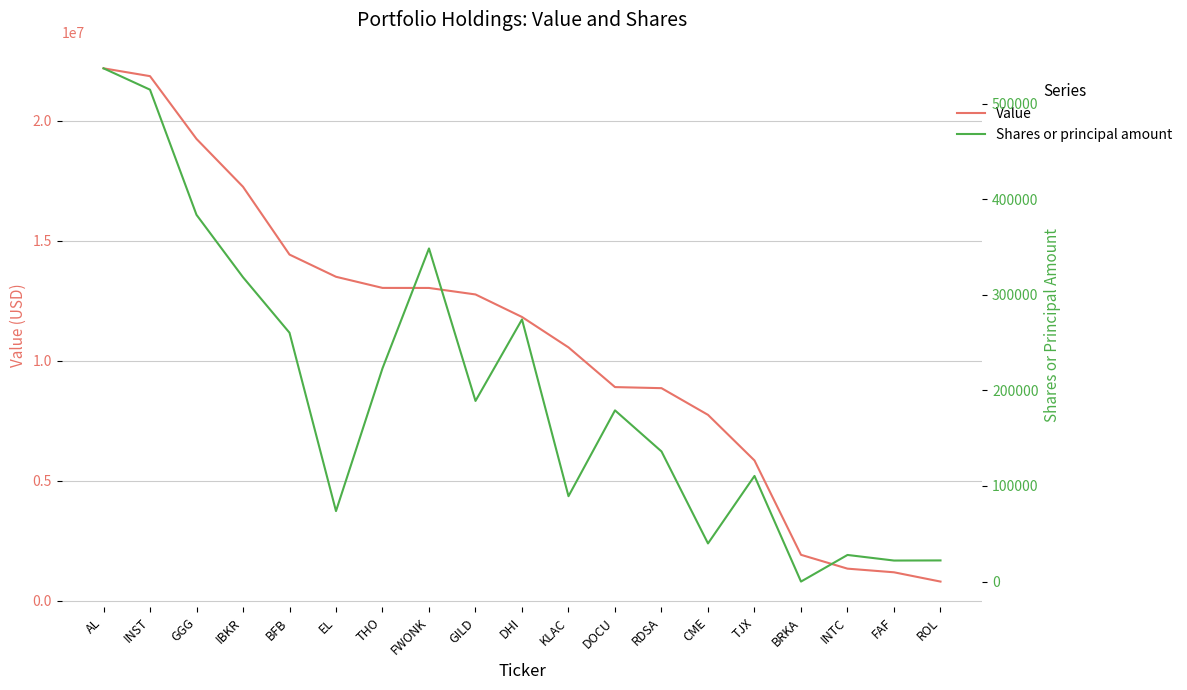

True or false: Shares or principal amount and Value cross at least once.

False